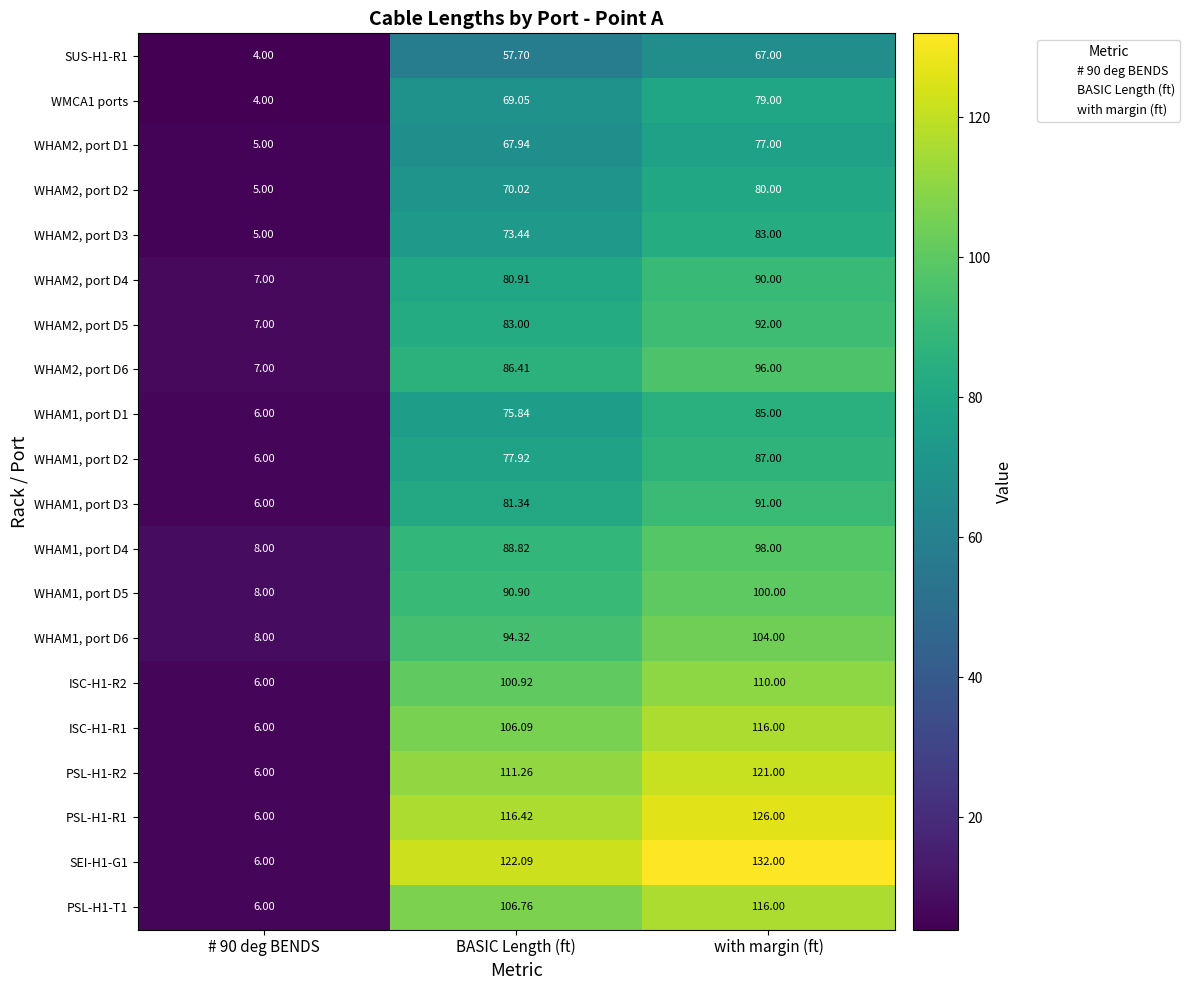

Between # 90 deg BENDS and BASIC Length (ft), which series saw the biggest shift?

SEI-H1-G1